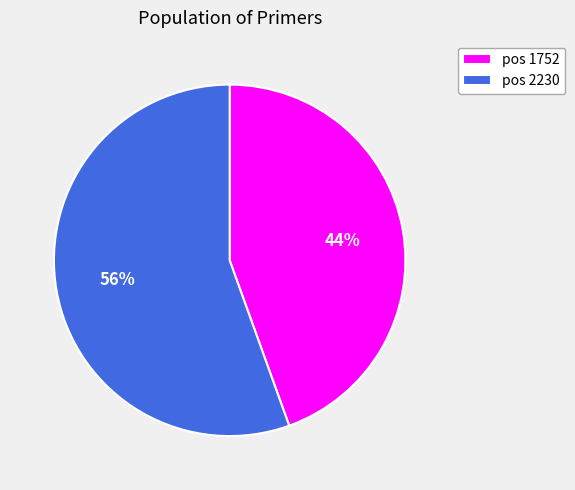

How many slices are in this pie chart?

2